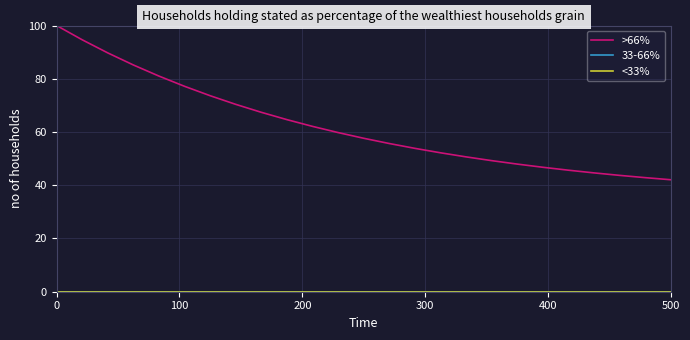

Does the chart display data point markers on the line(s)?

No